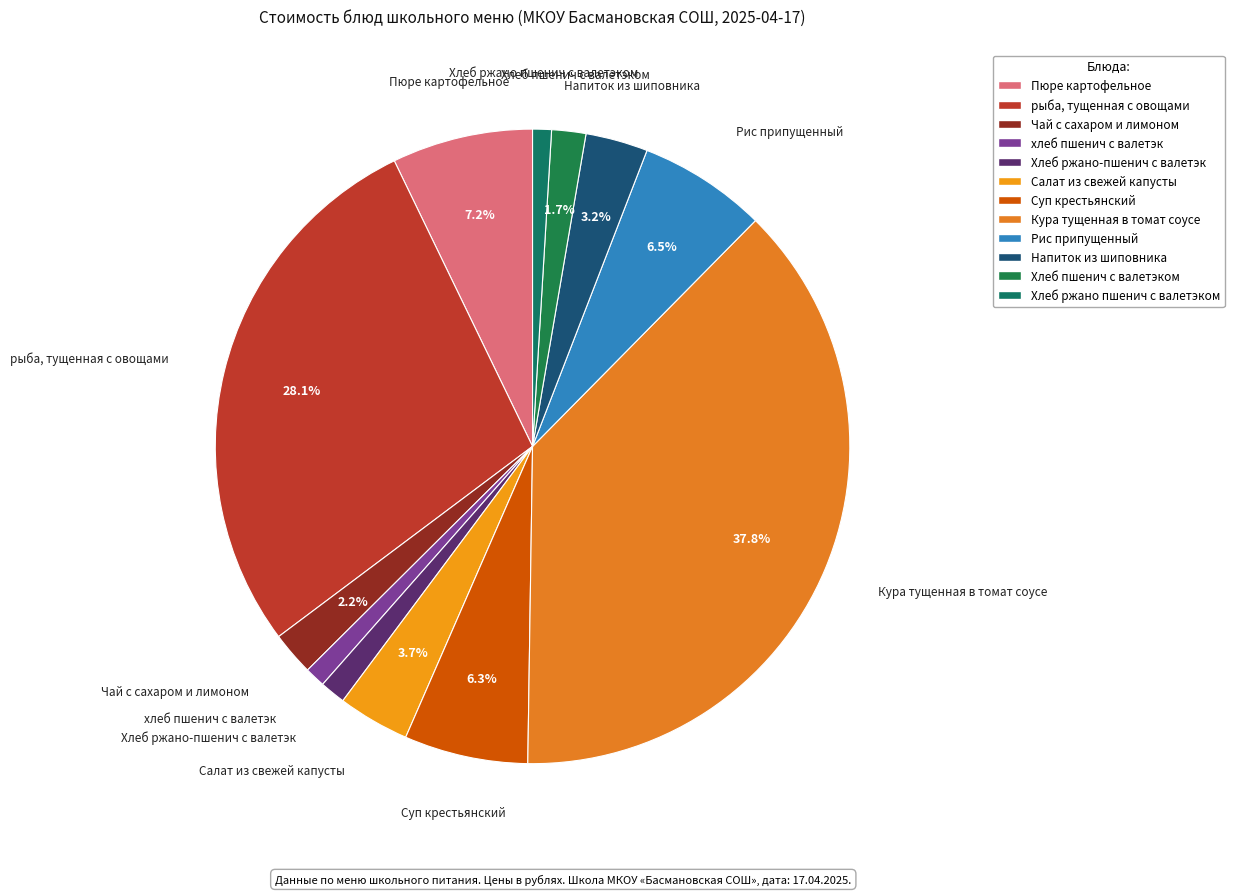

To the nearest percent, what is the combined percentage of Хлеб пшенич с валетэком and Кура тущенная в томат соусе?

40%